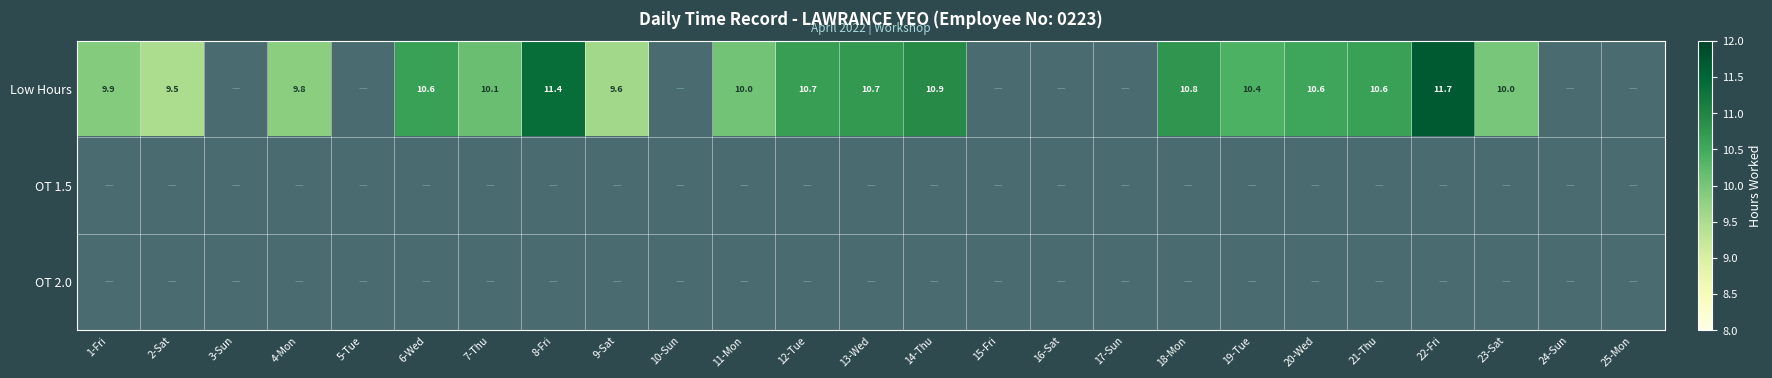

The value of Low Hours at 2-Sat is 1.9. True or false?

False